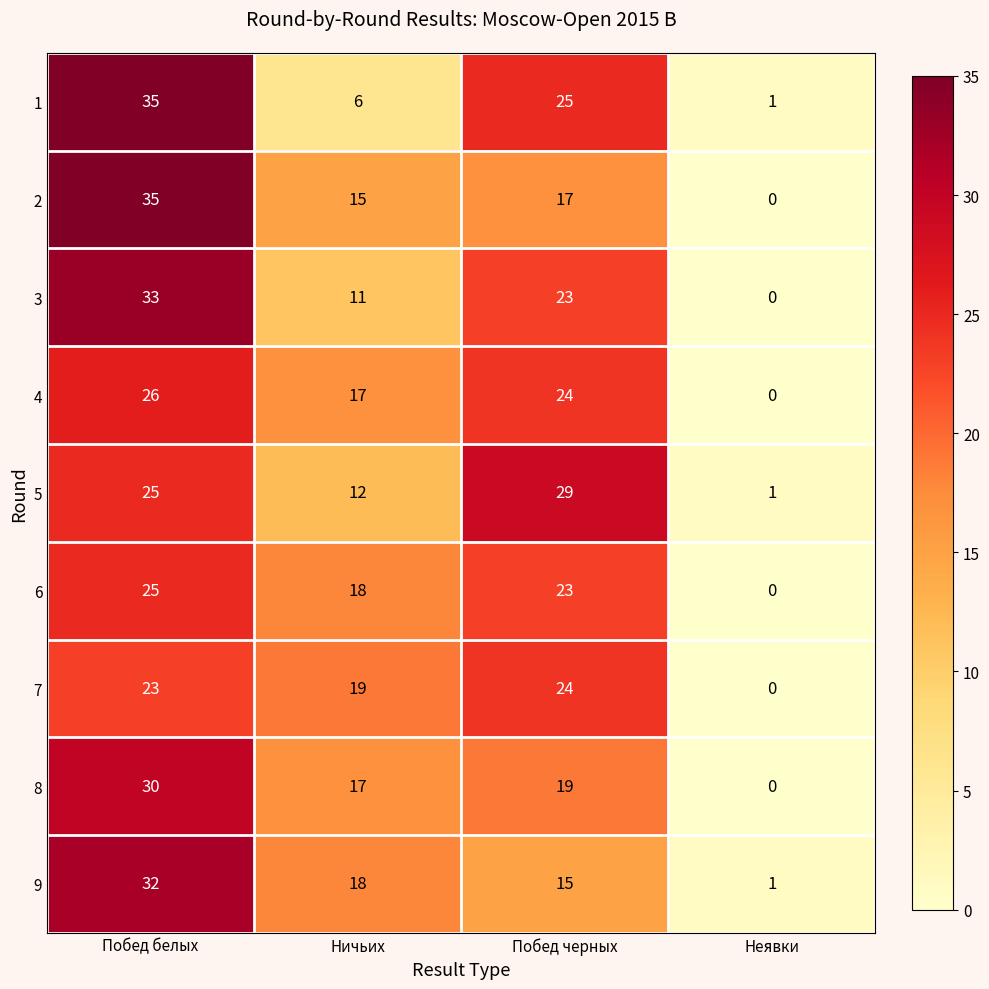

What is the total value across all series at Побед белых?

264